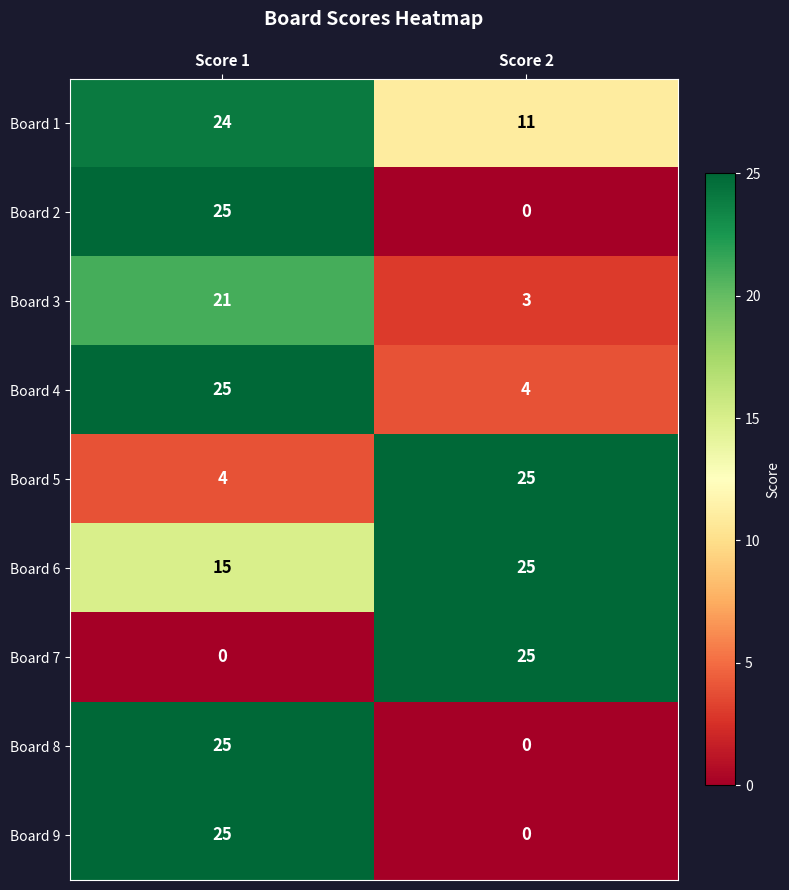

Read the Board 5 value at Score 2.

25